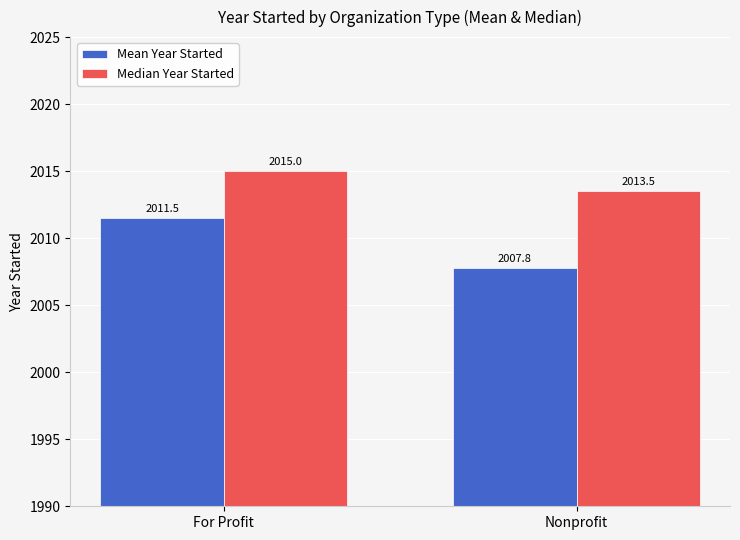

Reading left to right, extract all data points from this chart.

Mean Year Started: For Profit=2011.5	Nonprofit=2007.8
Median Year Started: For Profit=2015.0	Nonprofit=2013.5